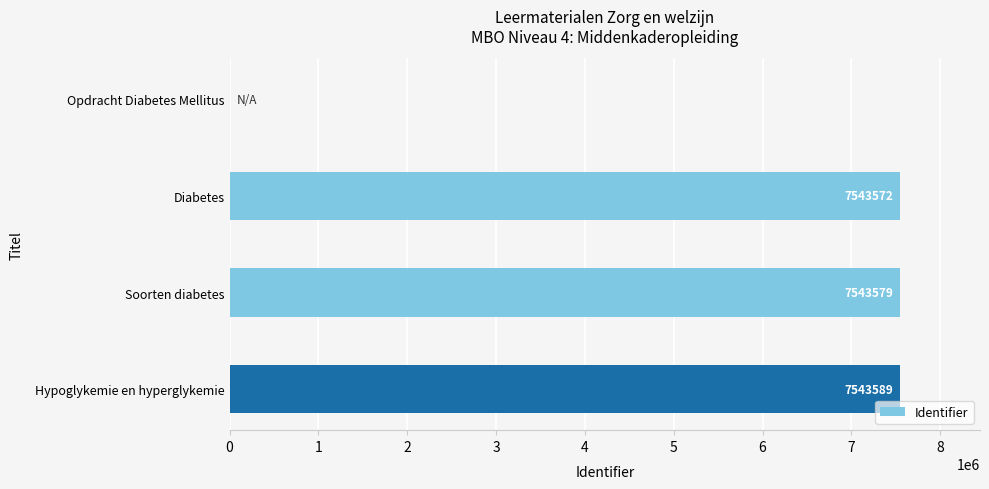

Reading top to bottom, transcribe all the data shown in this chart.

Opdracht Diabetes Mellitus=0	Diabetes=7543572	Soorten diabetes=7543579	Hypoglykemie en hyperglykemie=7543589